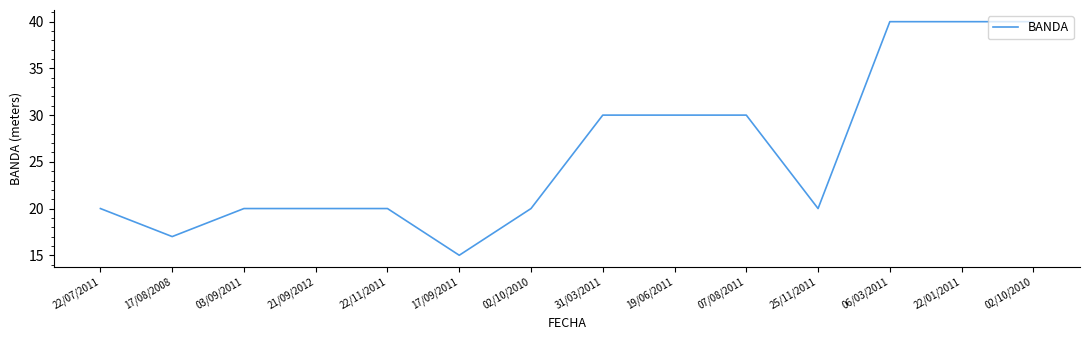

At which category does the chart reach its minimum across all series?

17/09/2011